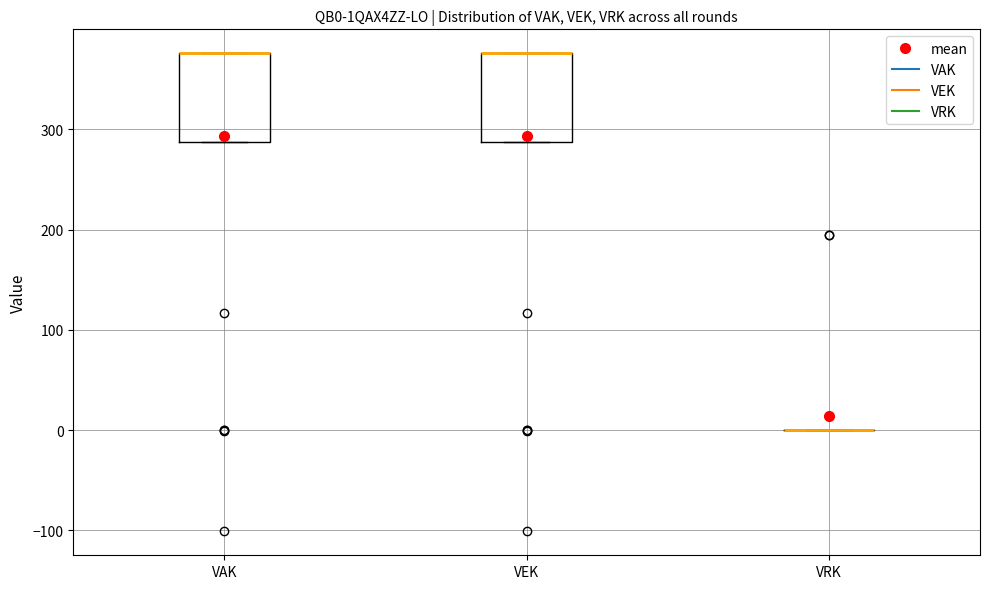

Reading left to right, read every box against the y-axis: the position of its median line, the range the box covers, and the ends of its whiskers. The values are not printed on the chart, so give them approximately, as read against the axis.

VAK: median 380 (drawn on the box's upper edge), box 290 to 380, whiskers 290 to 380
VEK: median 380 (drawn on the box's upper edge), box 290 to 380, whiskers 290 to 380
VRK: box collapsed to a line at 0, whiskers 0 to 0